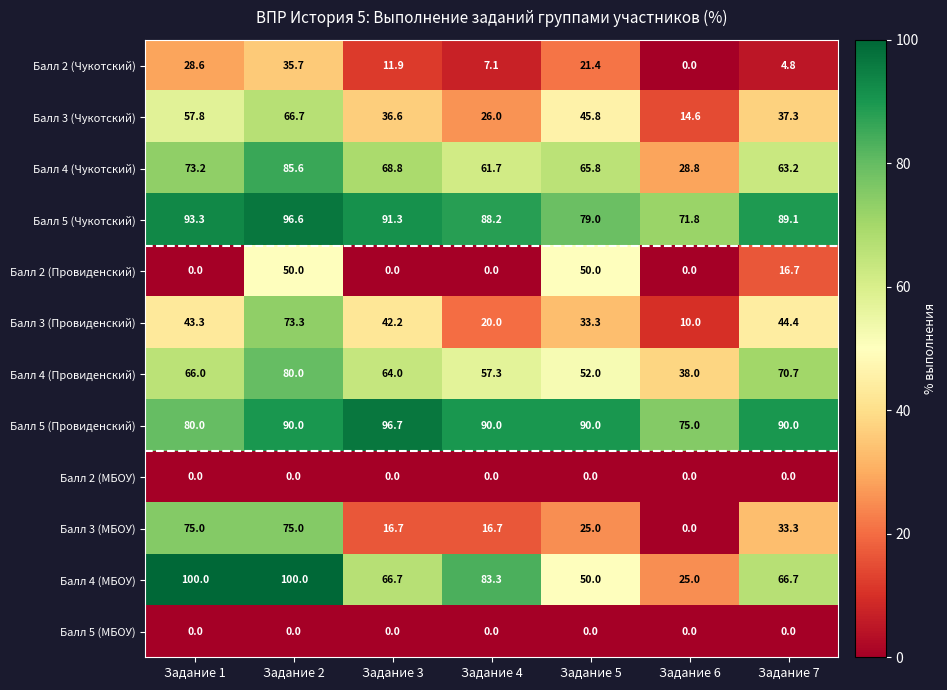

What is the difference between the maximum and minimum values in the Балл 3 (Чукотский) series?

52.1